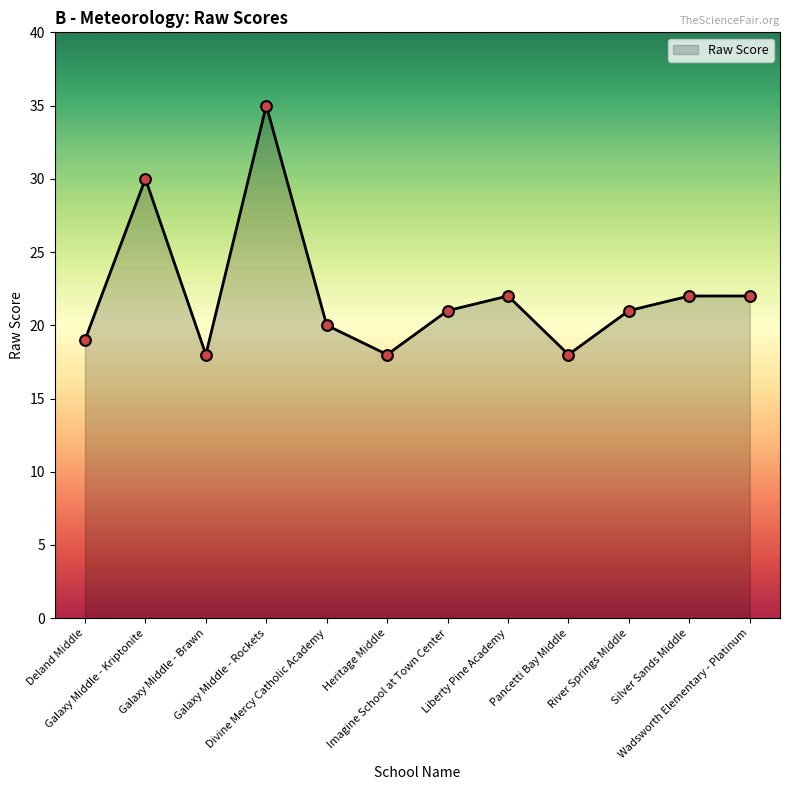

What is the change in value from Galaxy Middle - Kriptonite to Liberty Pine Academy?

-8